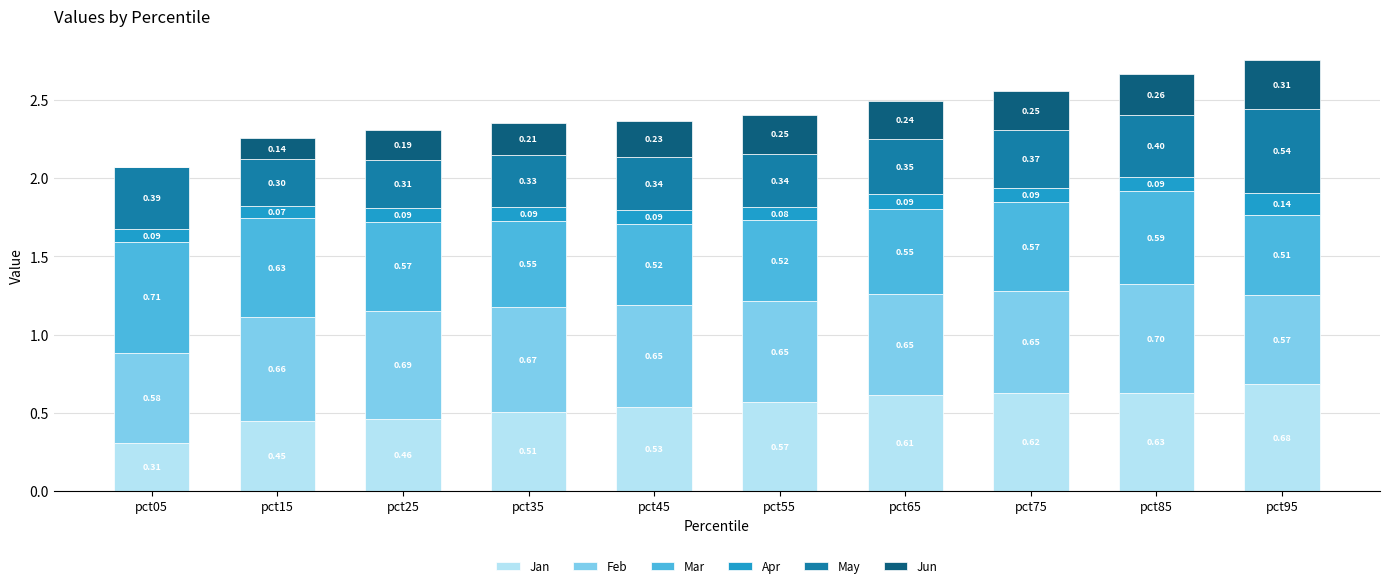

At which category is the sum across all series the highest?

pct95